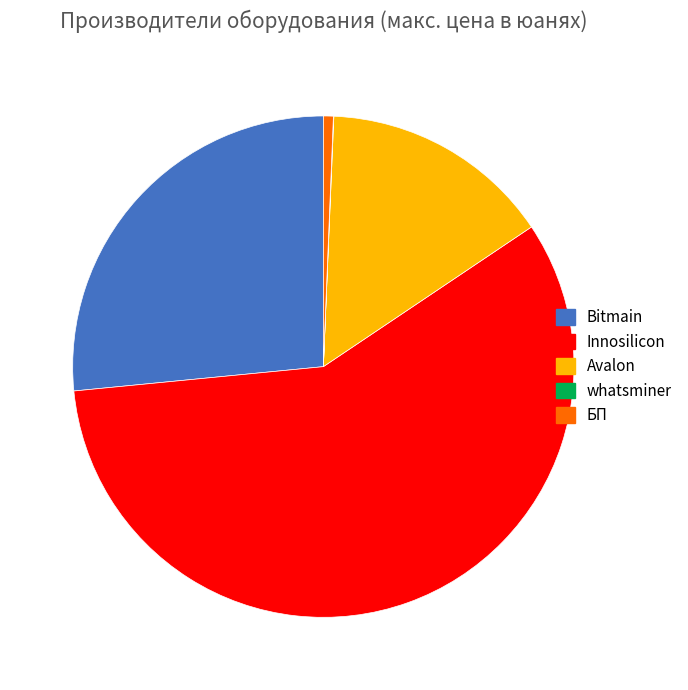

Is there any slice that represents more than half of the pie?

Yes